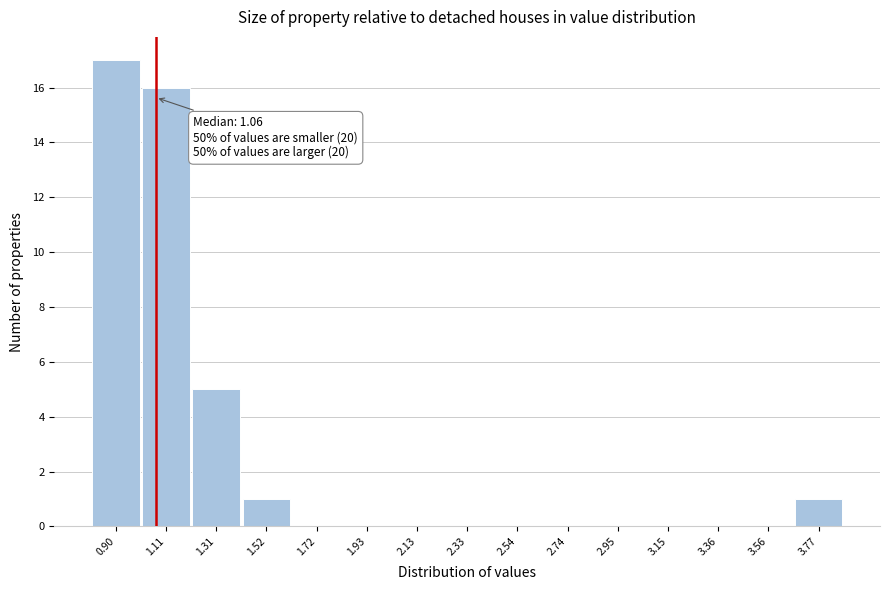

Which range on the x-axis has the tallest bar?

0.80 to 1.00